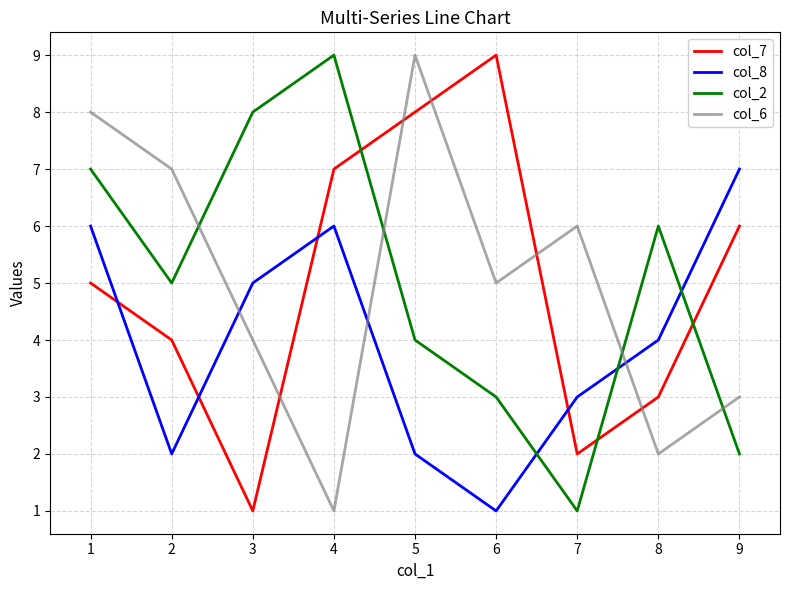

At which label does col_8 reach its peak?

9